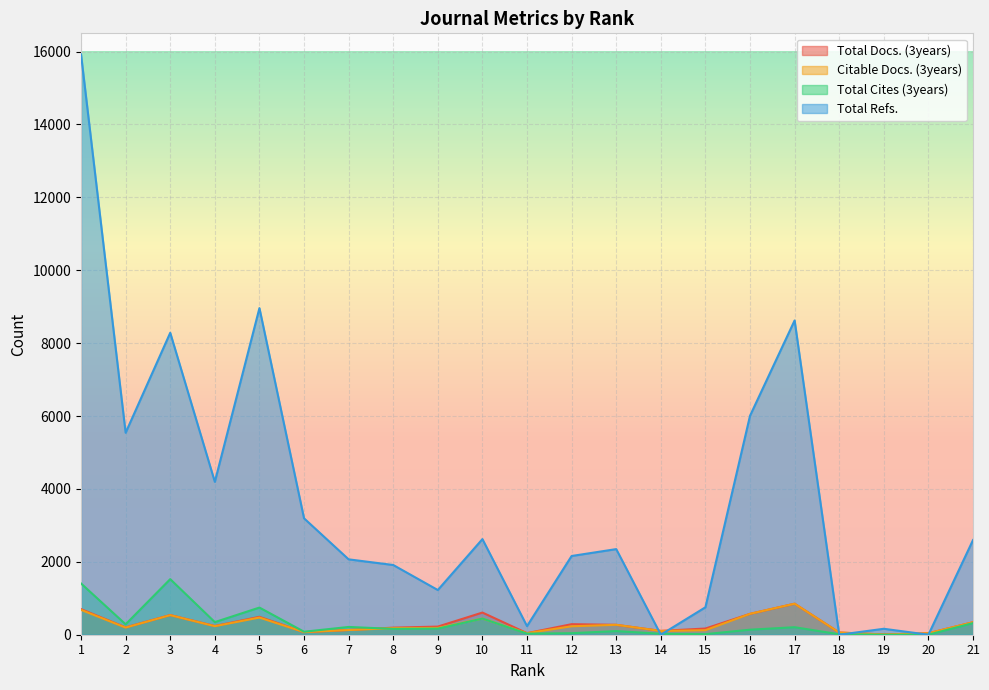

How many interior local valleys does the Total Refs. series have?

7